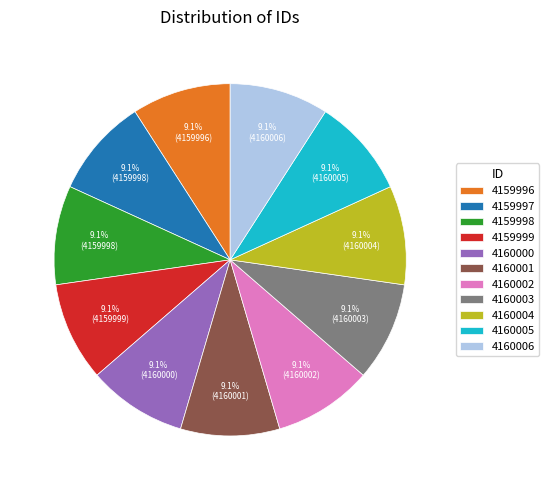

Is 4160000 the majority of the pie?

No